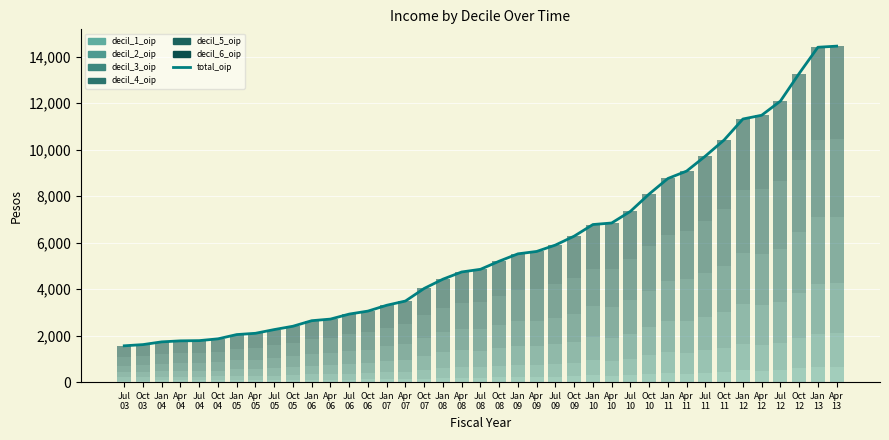

List the series in order of their overall mean, lowest first.

decil_1_oip, decil_2_oip, decil_3_oip, decil_4_oip, decil_5_oip, decil_6_oip